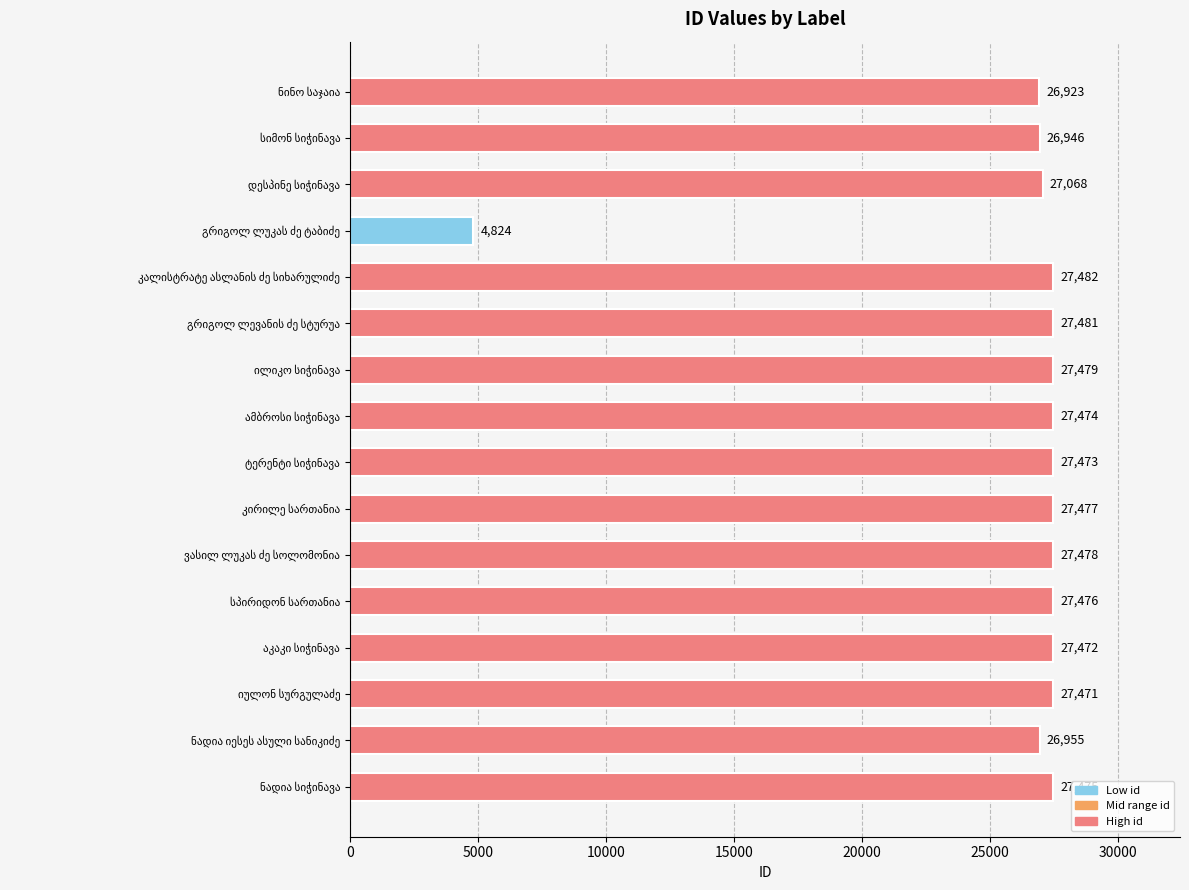

What is the difference between the maximum and minimum values?

22658